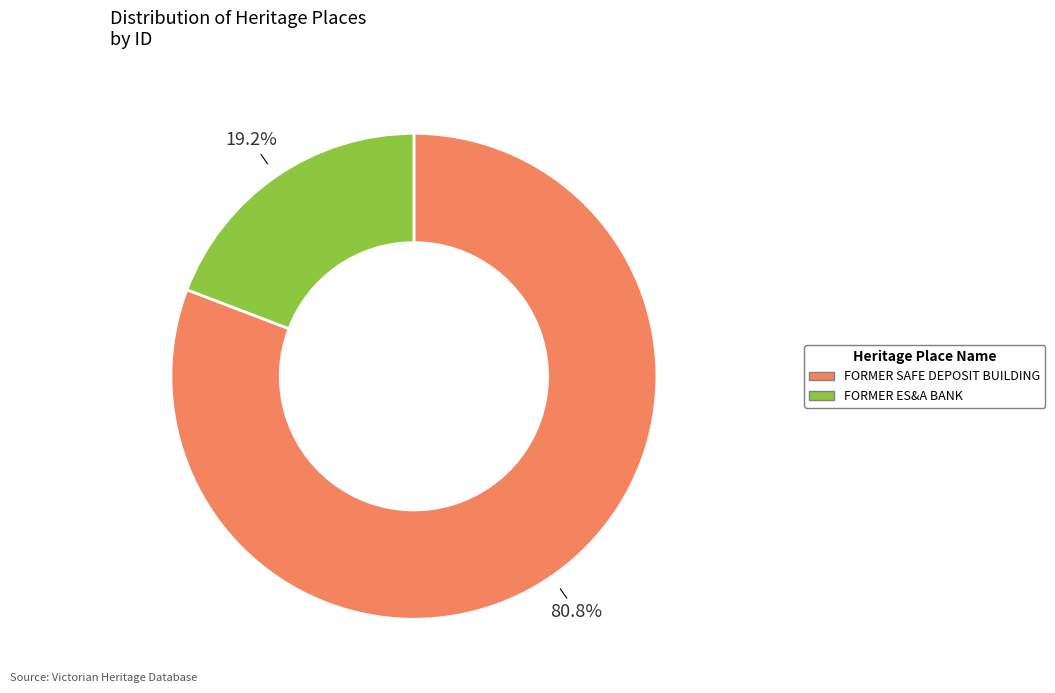

Which slice represents more than half of the pie?

FORMER SAFE DEPOSIT BUILDING